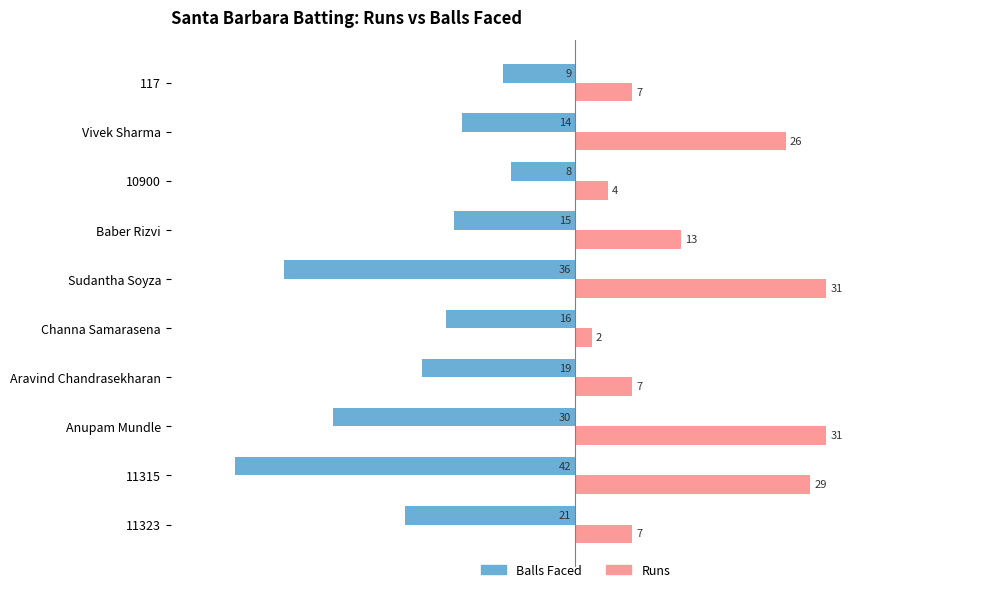

At which label is Balls Faced closest to -25?

11323